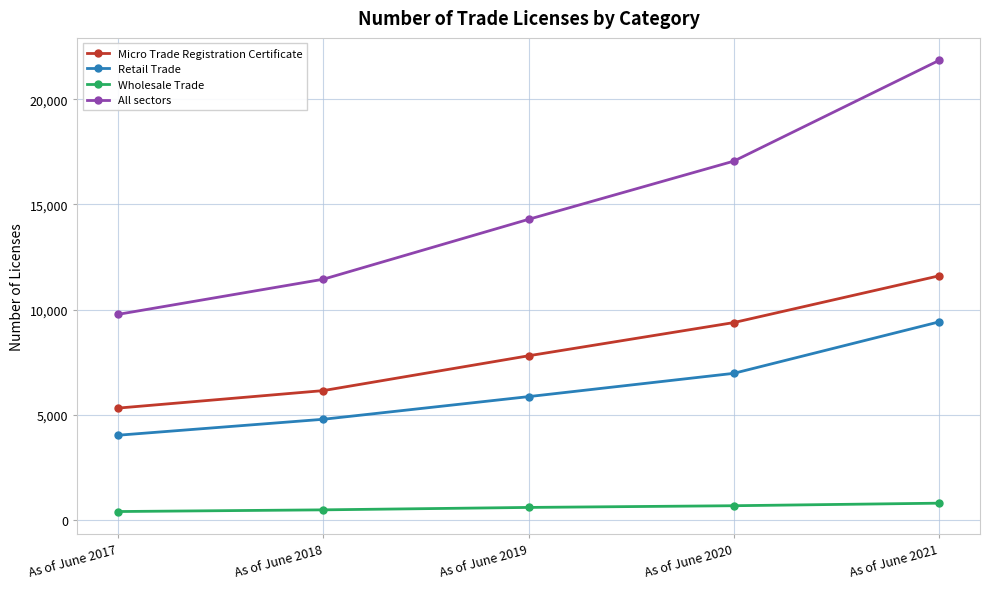

Which series has the largest range (max minus min)?

All sectors